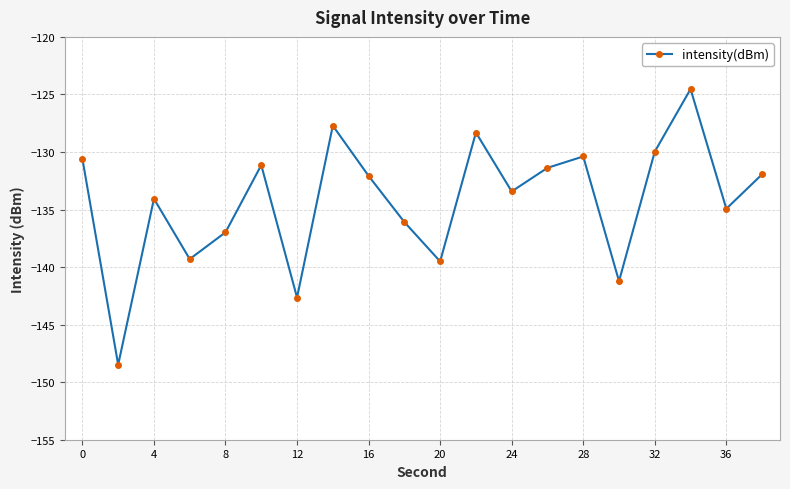

How many interior local valleys (lower than both neighbors) does the data have?

7